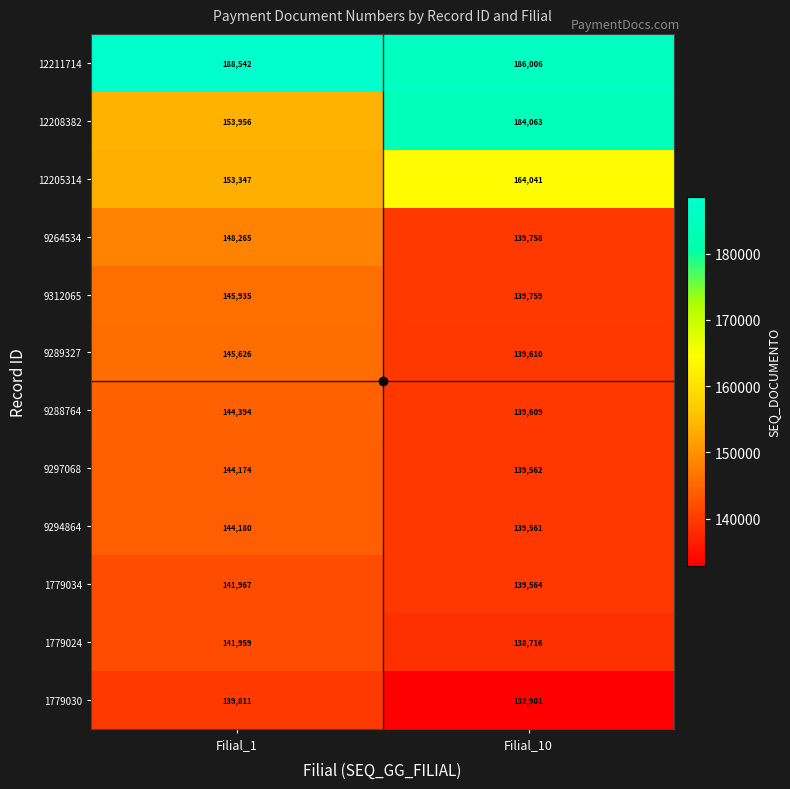

Count the number of categories in the chart.

2